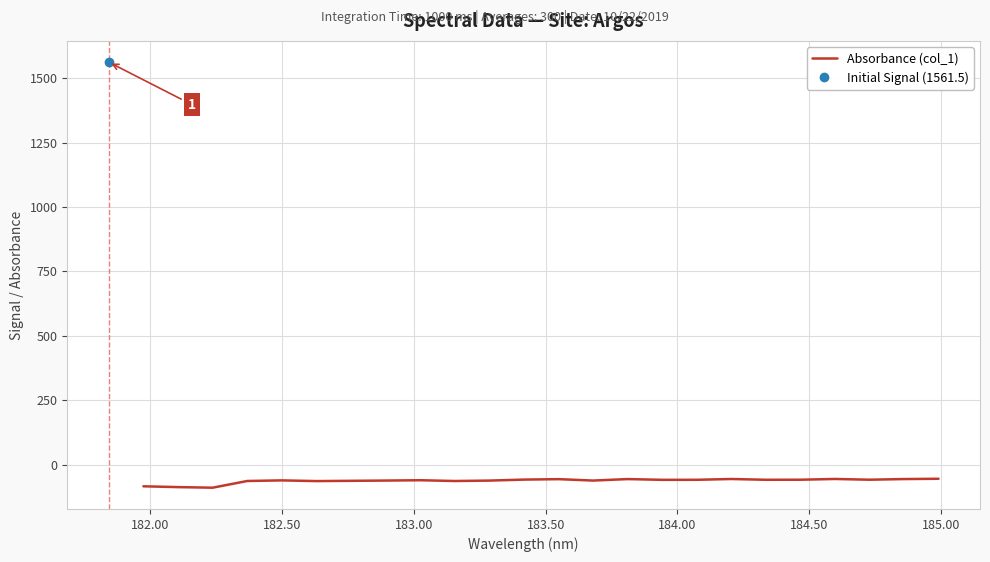

What is the minimum value for Absorbance (col_1)?

-88.2